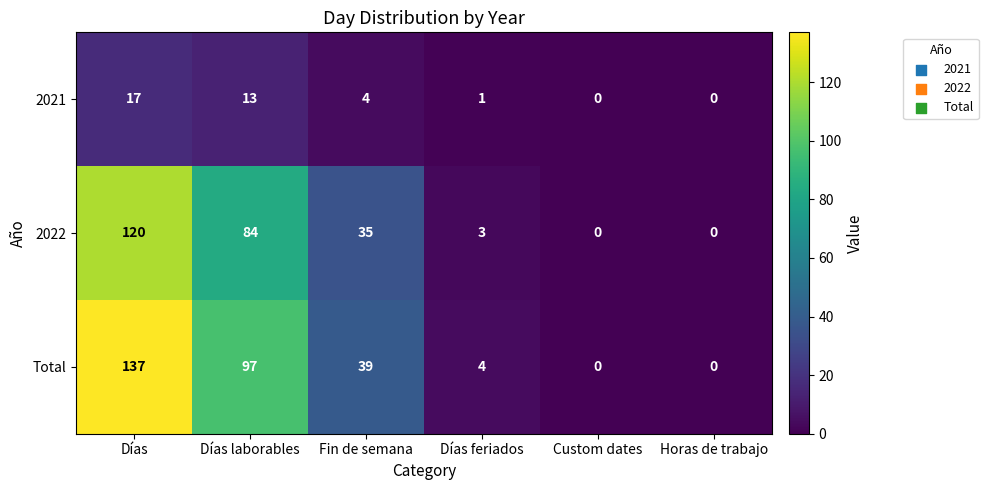

How many categories are shown in the chart?

6